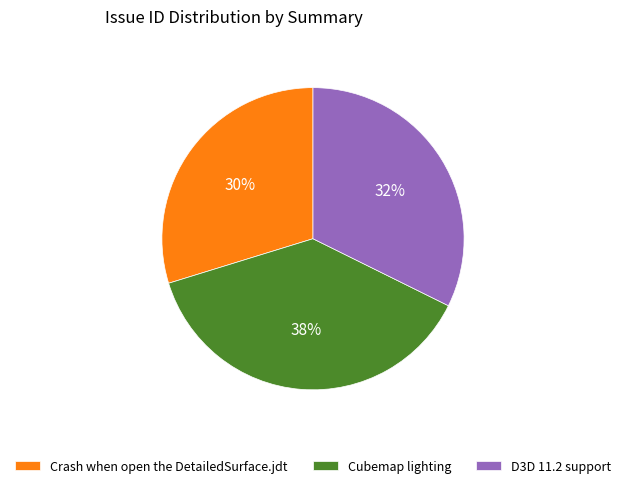

The Cubemap lighting slice represents 38% of the pie. True or false?

True